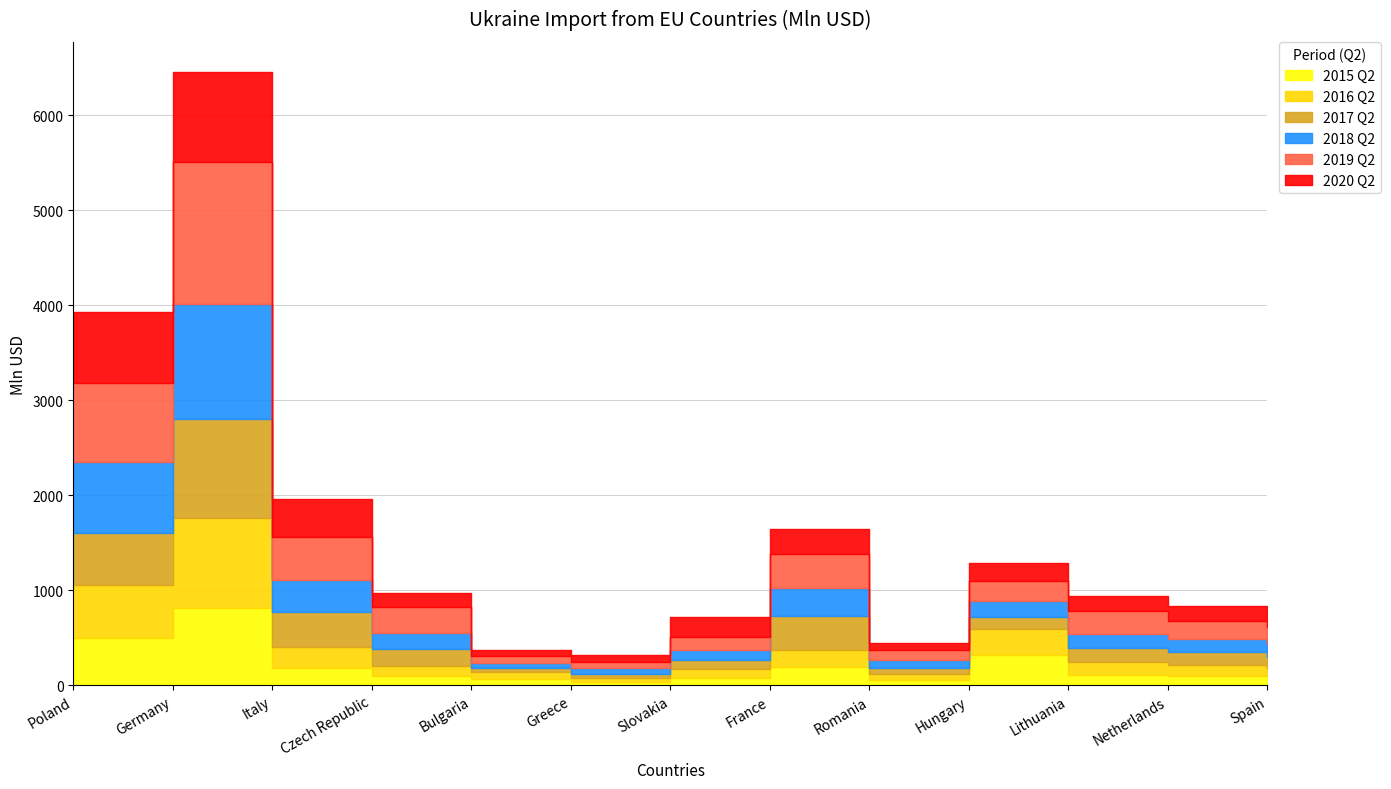

The value of 2018 Q2 at Bulgaria is 14.3. True or false?

False